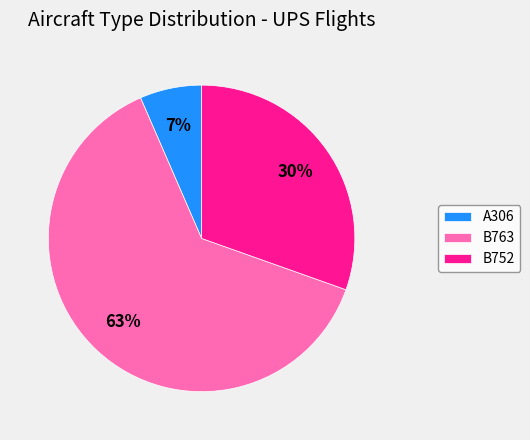

Between B752 and A306, which is larger?

B752